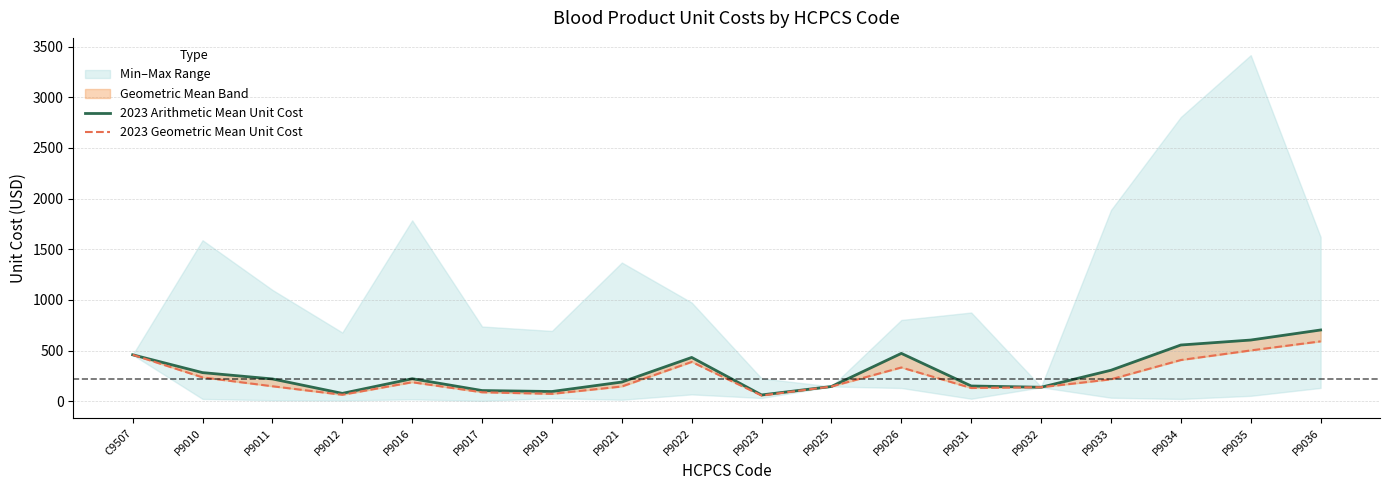

True or false: 2023 Geometric Mean Unit Cost and 2023 Arithmetic Mean Unit Cost intersect in this chart.

False